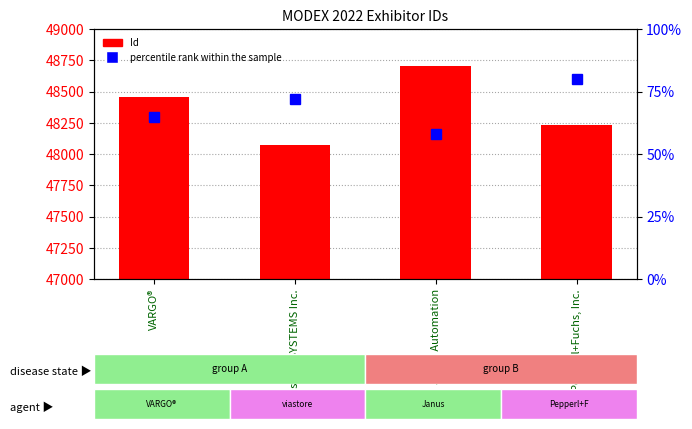

How many categories are shown in the chart?

4